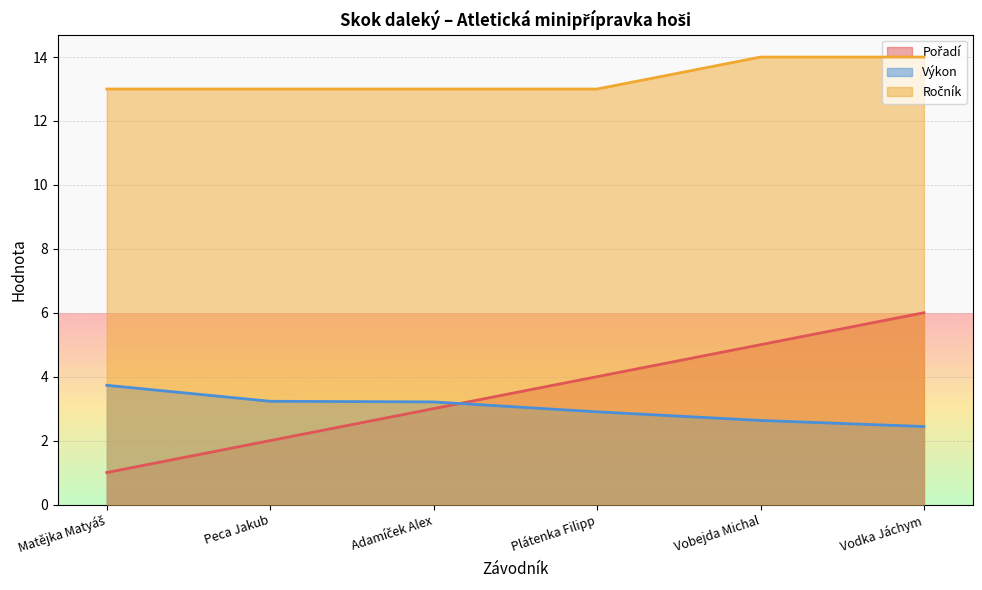

Count the Ročník values in the range 13 to 14.

6